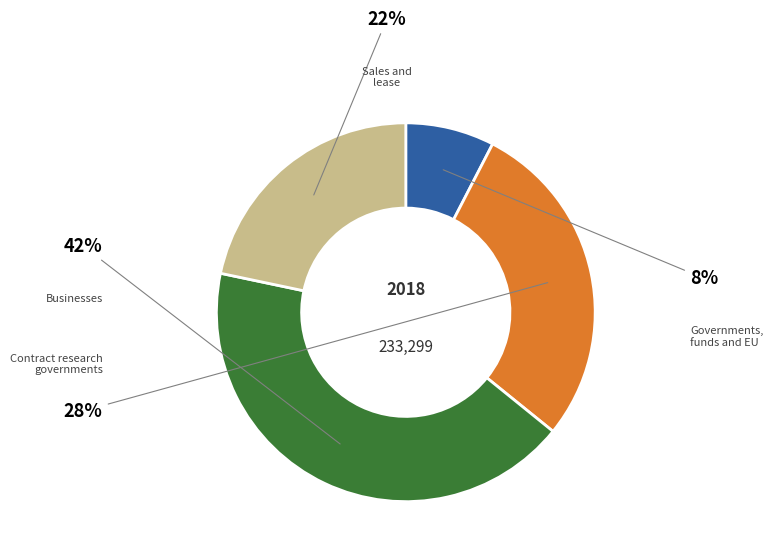

Is there any slice that represents more than half of the pie?

No